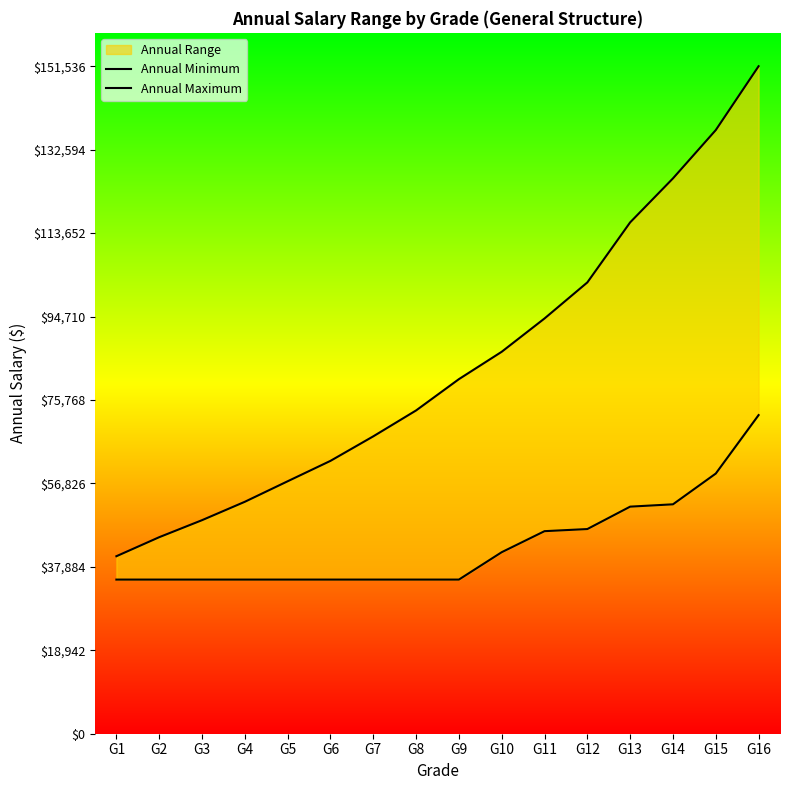

At which category is the sum across all series the highest?

G16